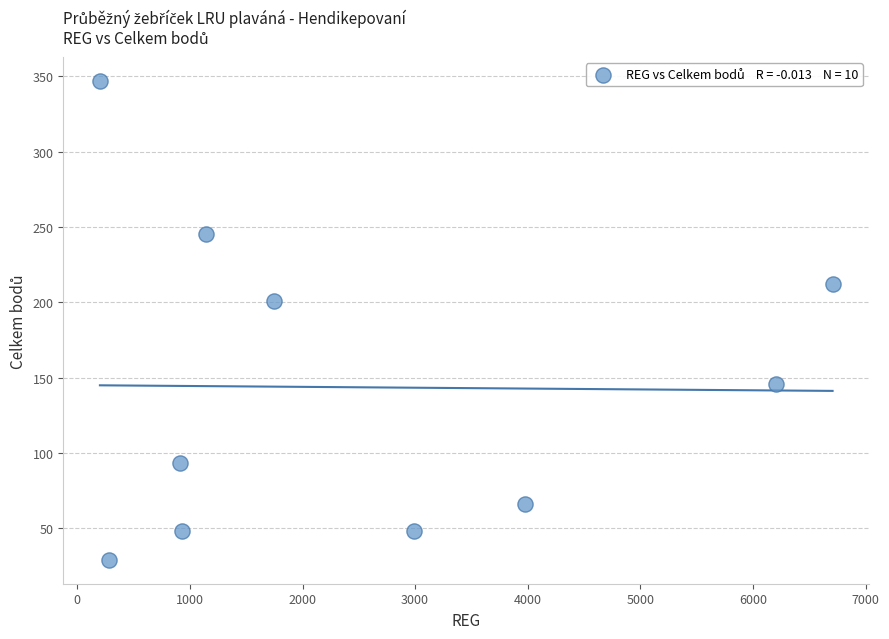

What is the average Y value?

144